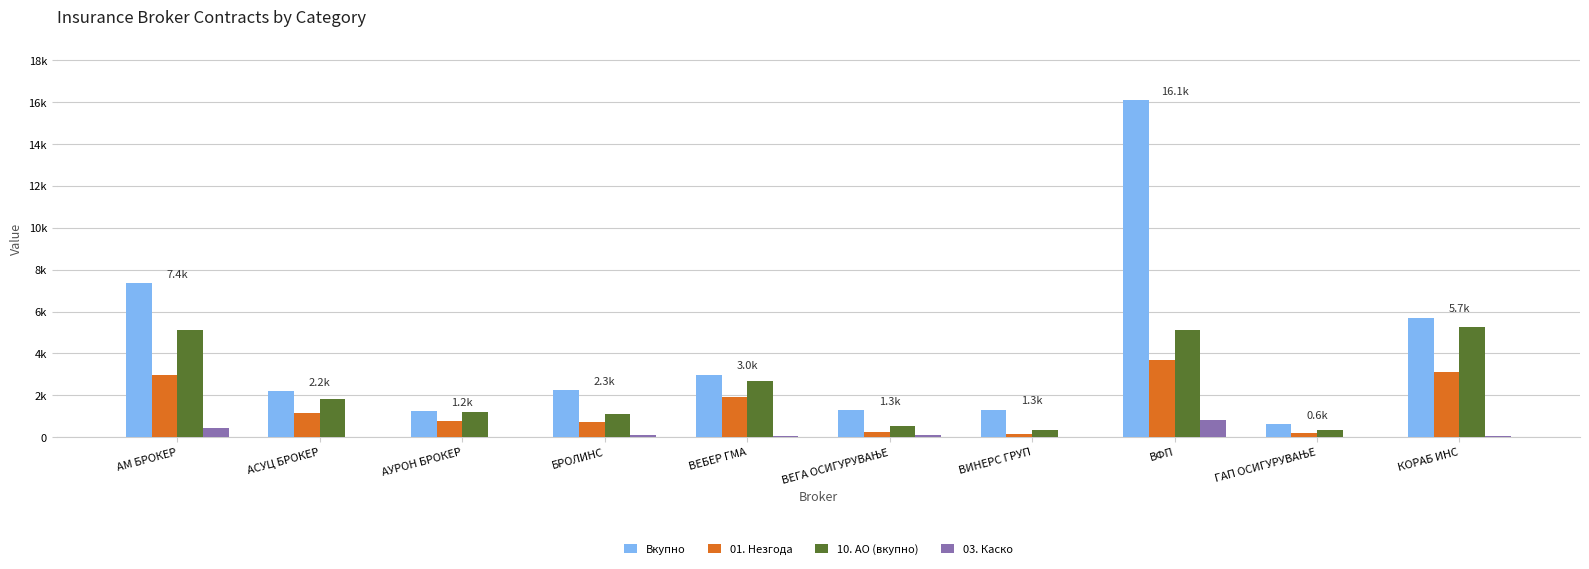

Is it true that Вкупно equals 8336 at ВФП?

False